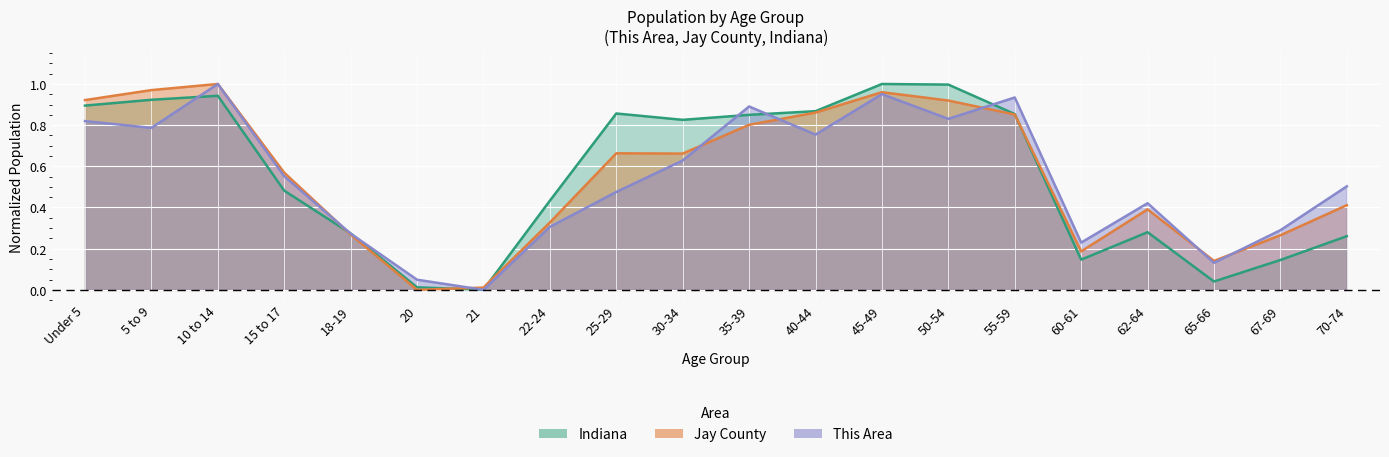

What is the label of the 5th point from the left?

18-19